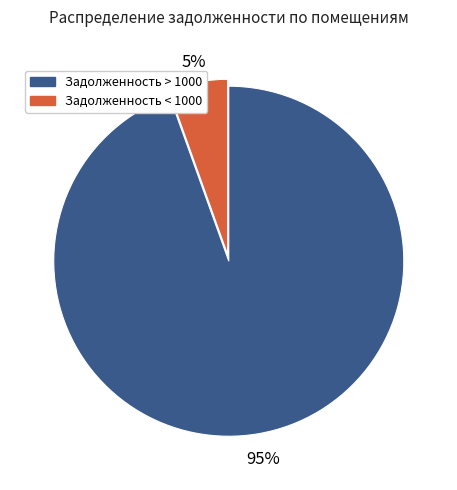

Does any single category account for the majority?

Yes